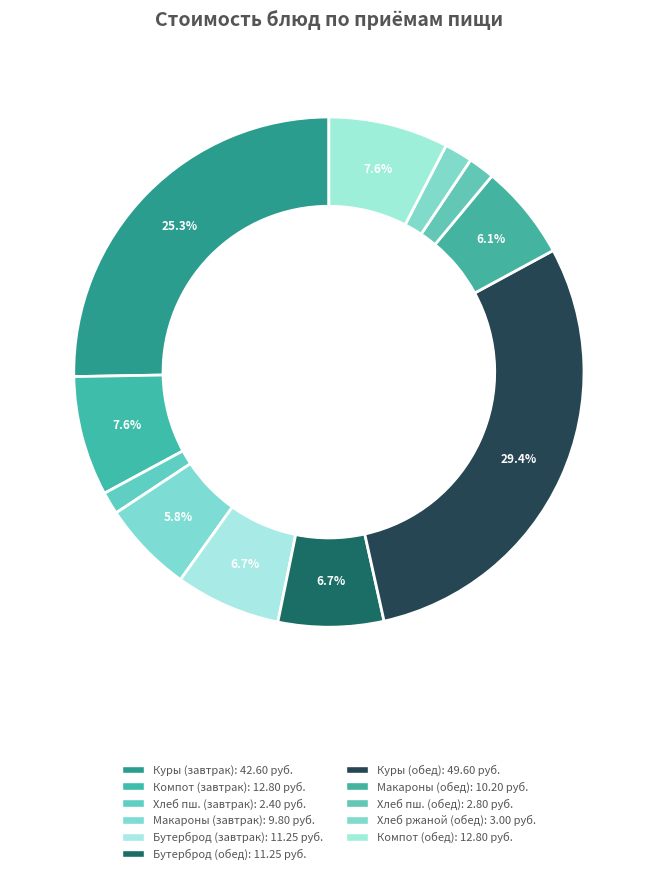

How many slices are in this pie chart?

11